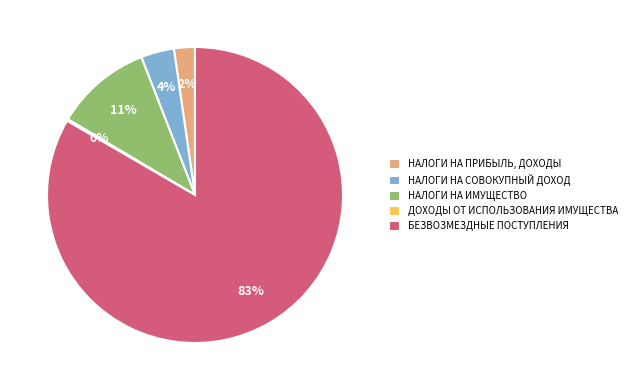

What percentage is the БЕЗВОЗМЕЗДНЫЕ ПОСТУПЛЕНИЯ slice, to the nearest percent?

83%